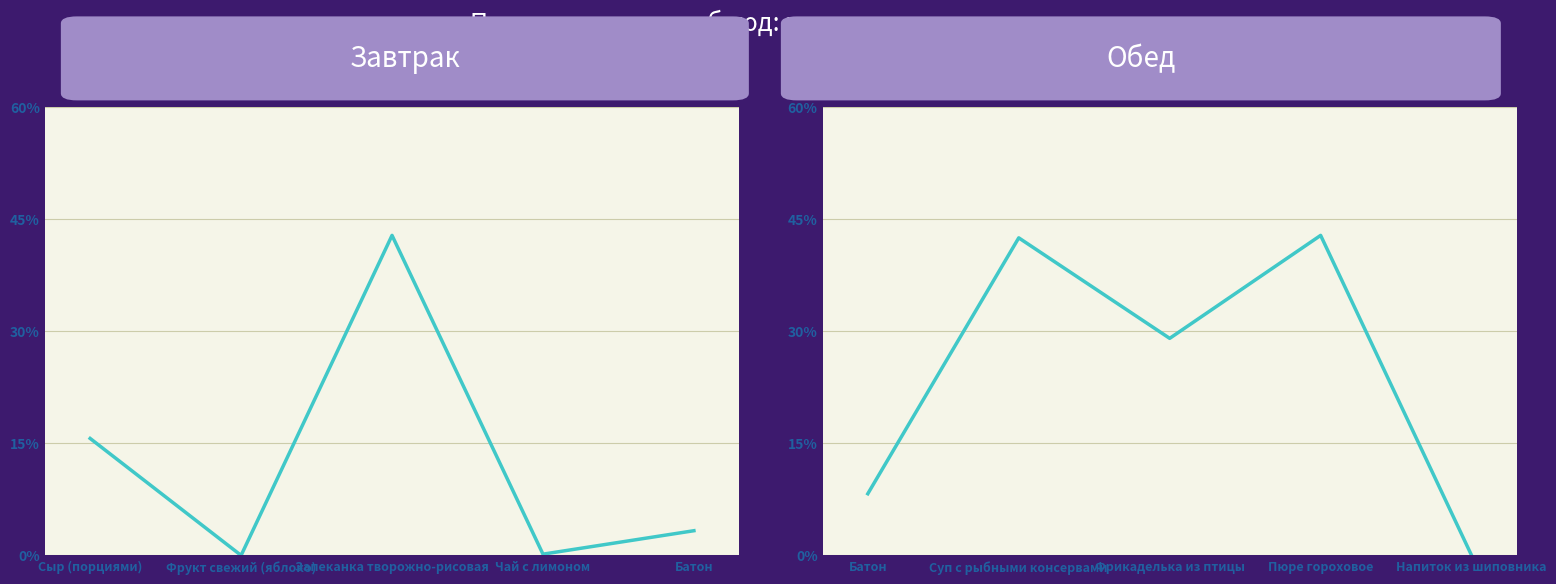

What is the approximate value of Завтрак at Запеканка творожно-рисовая?

13.0